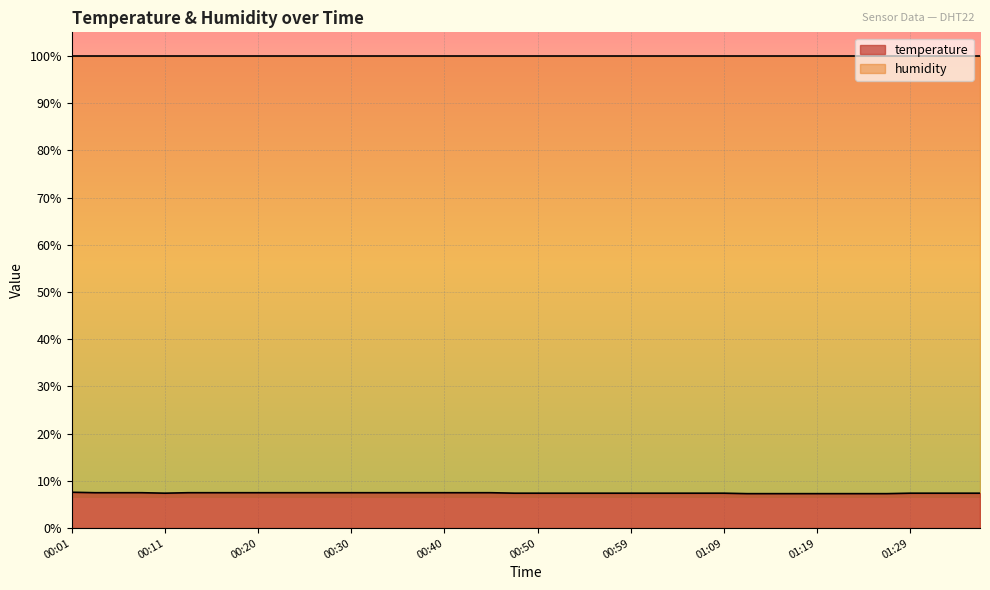

Reading right to left, extract all data points from this chart.

7.4	7.4	7.4	7.4	7.3	7.3	7.3	7.3	7.3	7.3	7.3	7.4	7.4	7.4	7.4	7.4	7.4	7.4	7.4	7.4	7.4	7.5	7.5	7.5	7.5	7.5	7.5	7.5	7.5	7.5	7.5	7.5	7.5	7.5	7.5	7.4	7.5	7.5	7.5	7.6